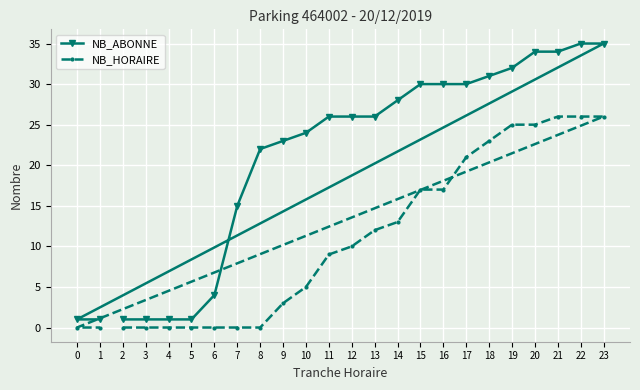

What is the sum of the NB_ABONNE values at 0 and 3?

2